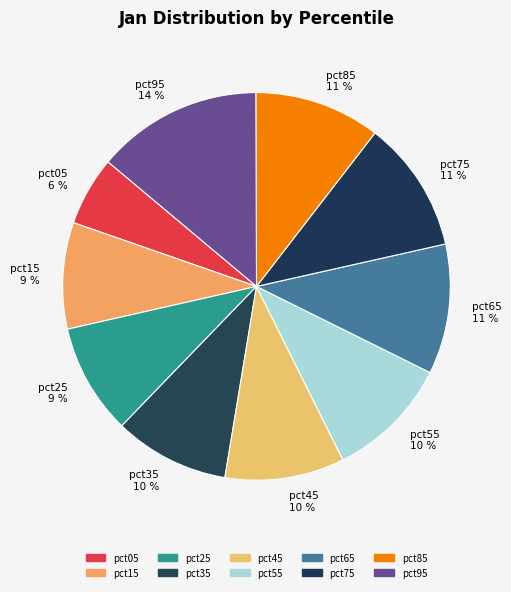

The pct75 slice represents 22% of the pie. True or false?

False